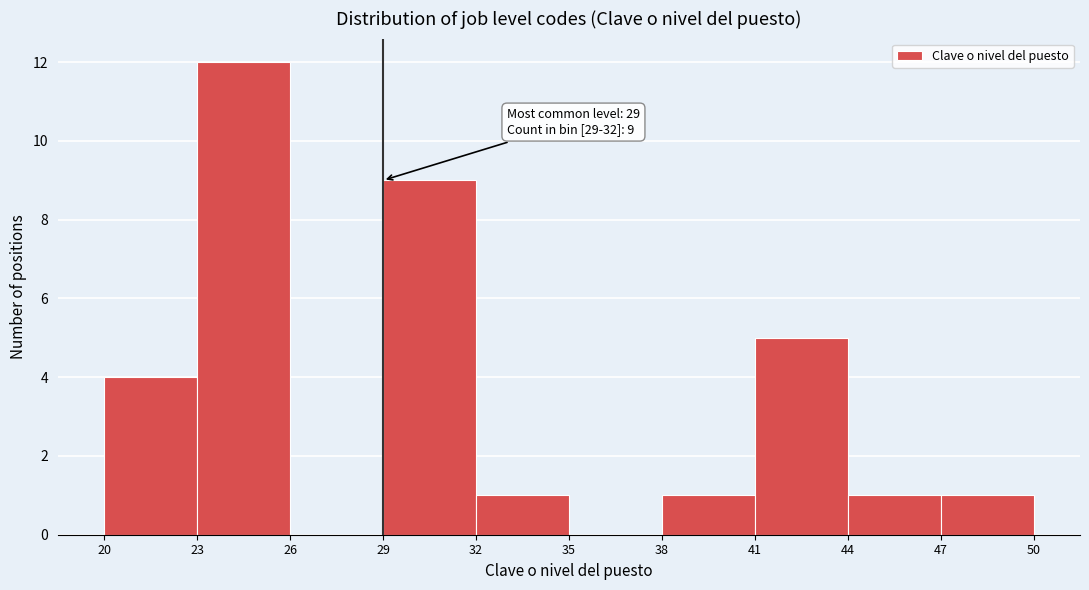

Which range on the x-axis has the tallest bar?

23 to 26